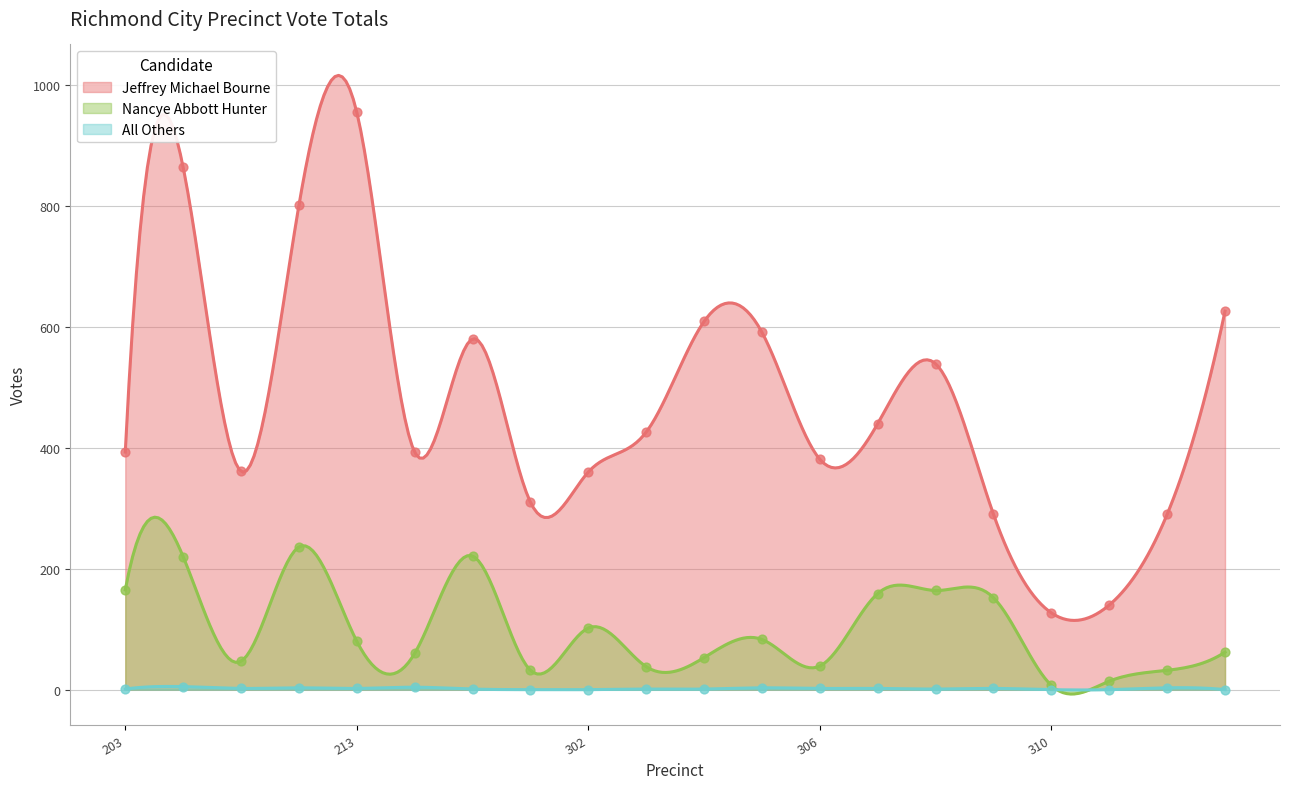

Which series has the largest total across all categories?

Jeffrey Michael Bourne